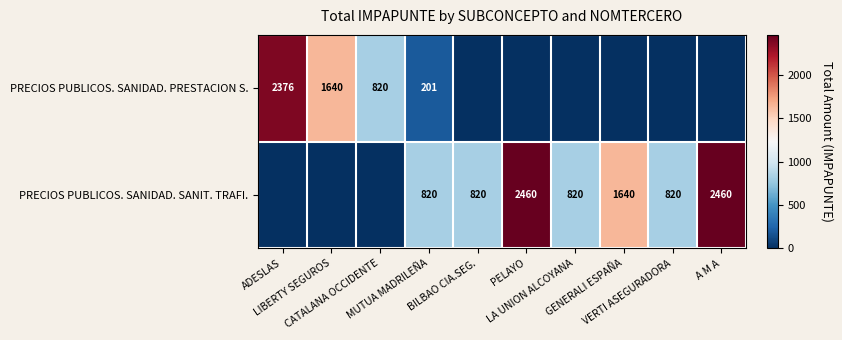

How many data points does each series have?

10